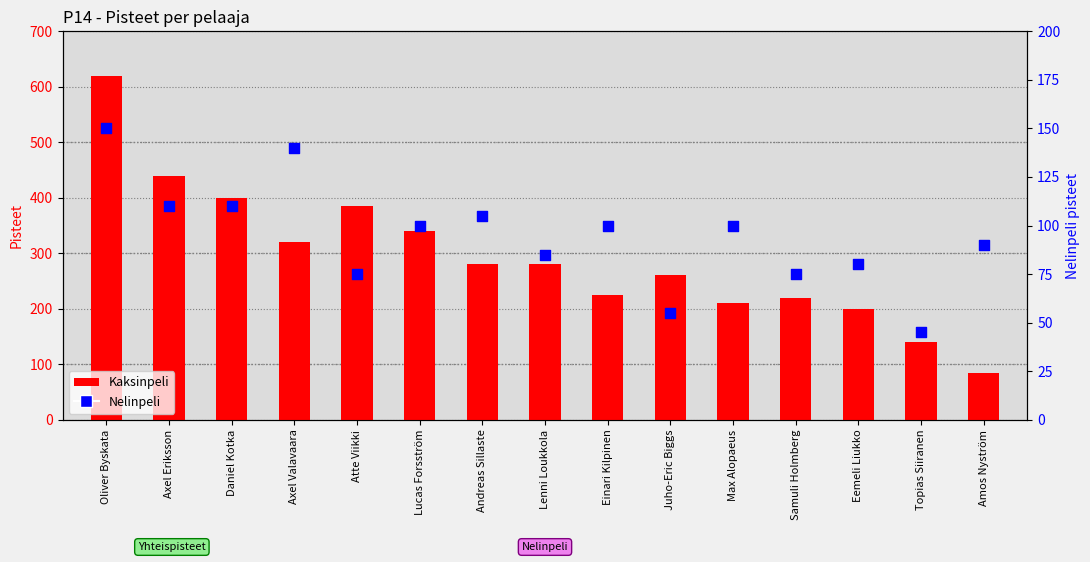

What are all the series names shown in the legend?

Kaksinpeli, Nelinpeli